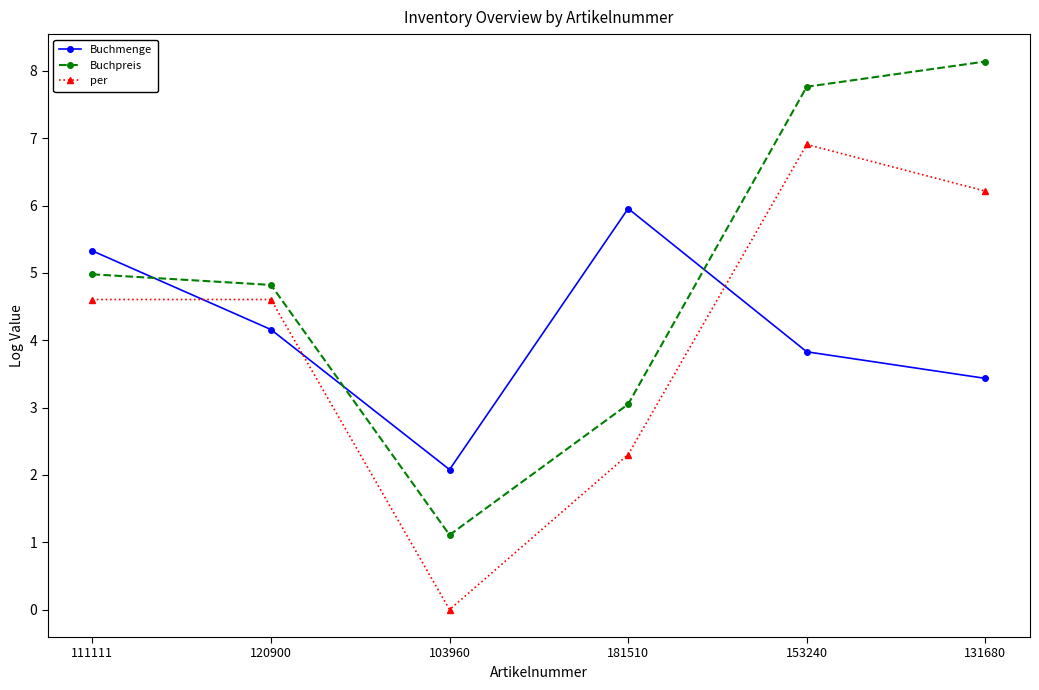

Which series has the largest total across all categories?

Buchpreis